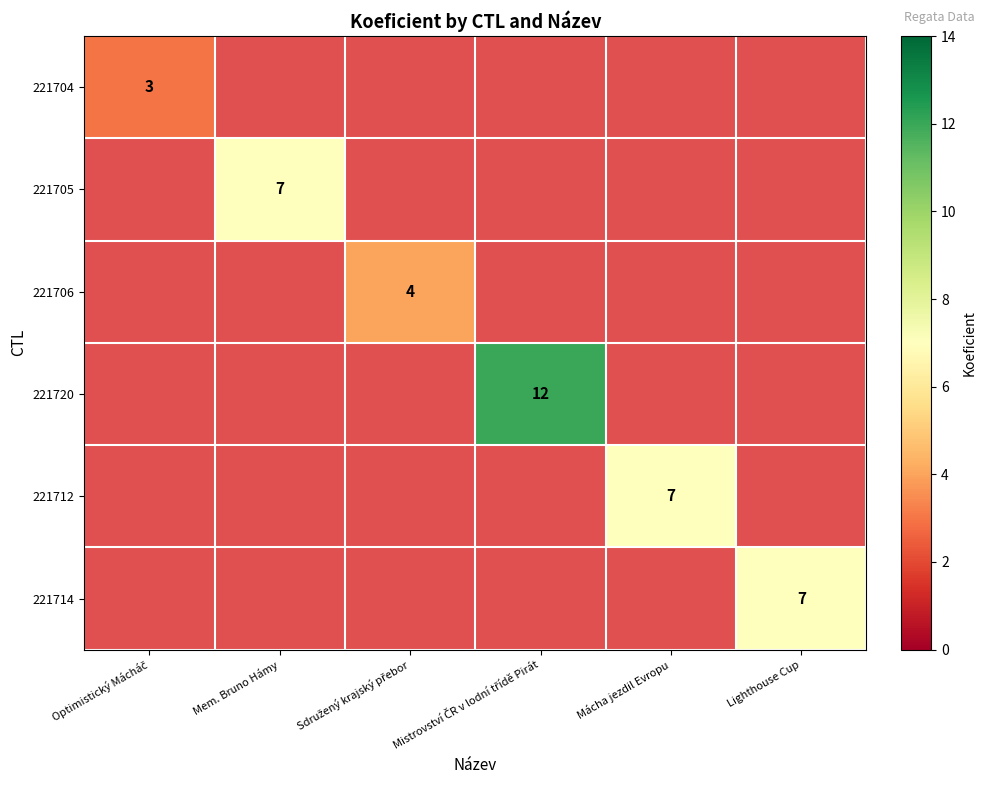

True or false: 221712 has a value of 4 at Mácha jezdil Evropu.

False